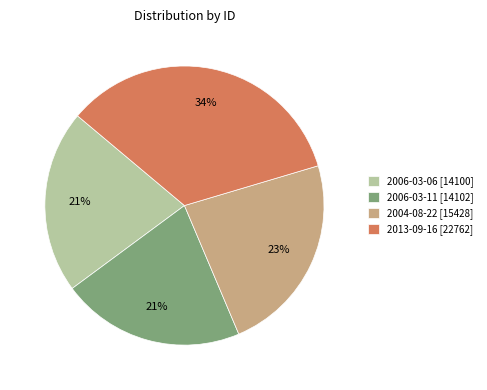

What is the largest slice in the pie chart?

2013-09-16